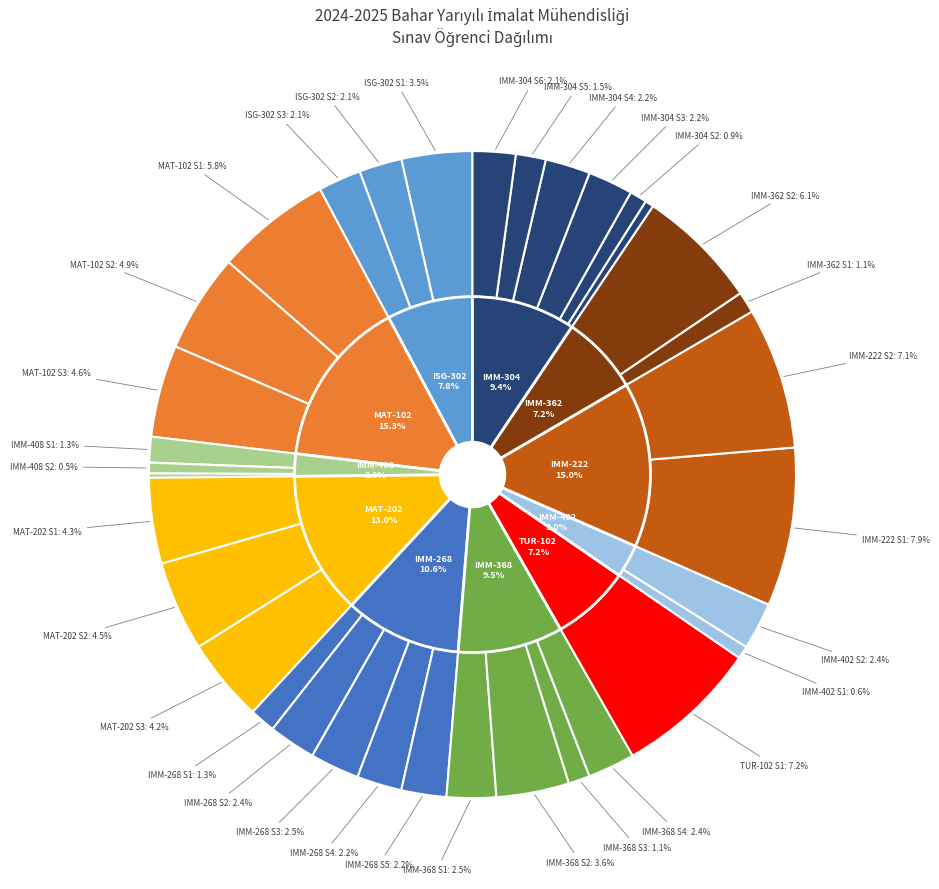

How many slices are in this pie chart?

34